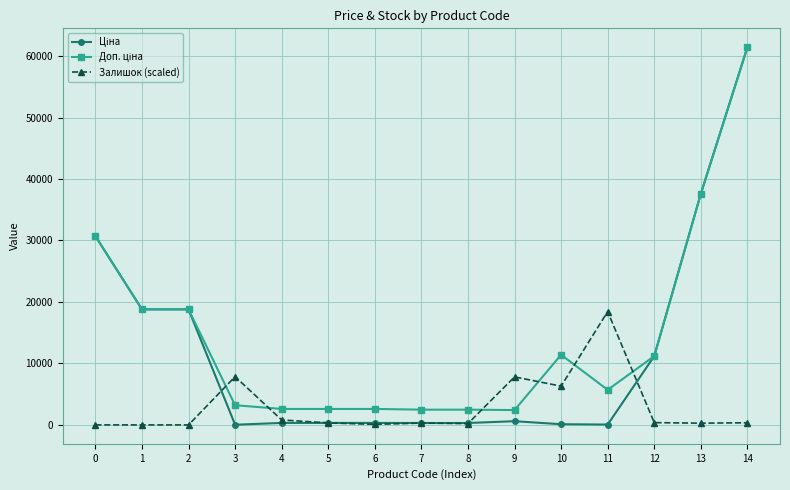

What is the total value across all series at 9?

10826.9